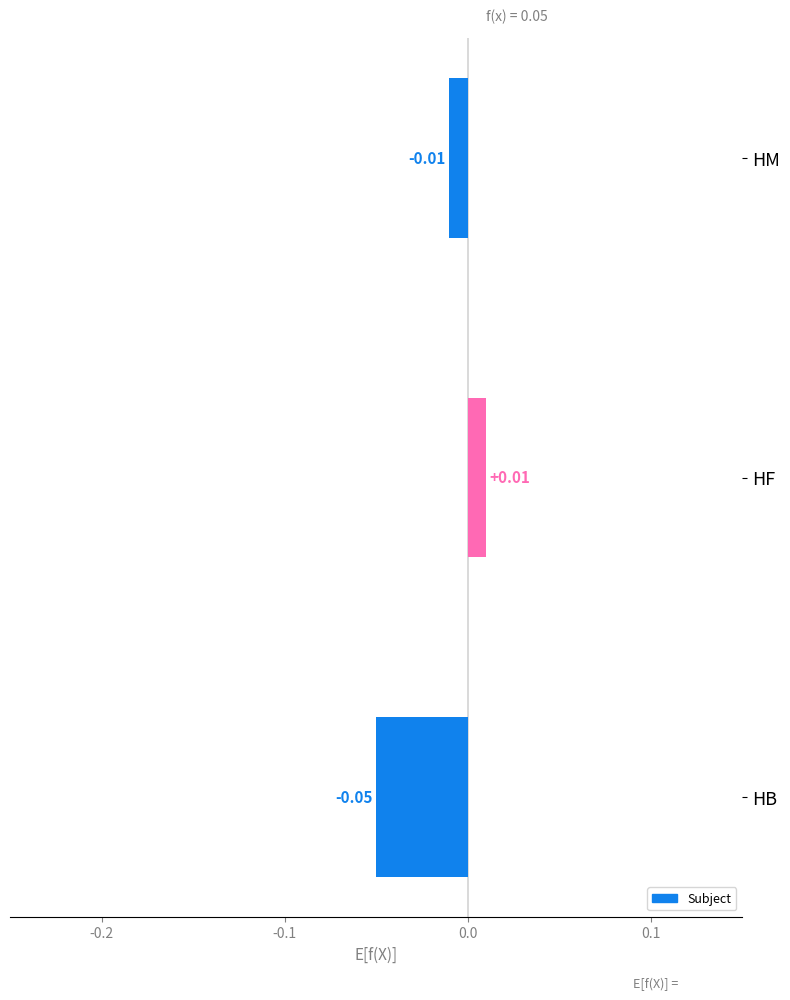

List the labels in order of value, largest first.

HF, HM, HB